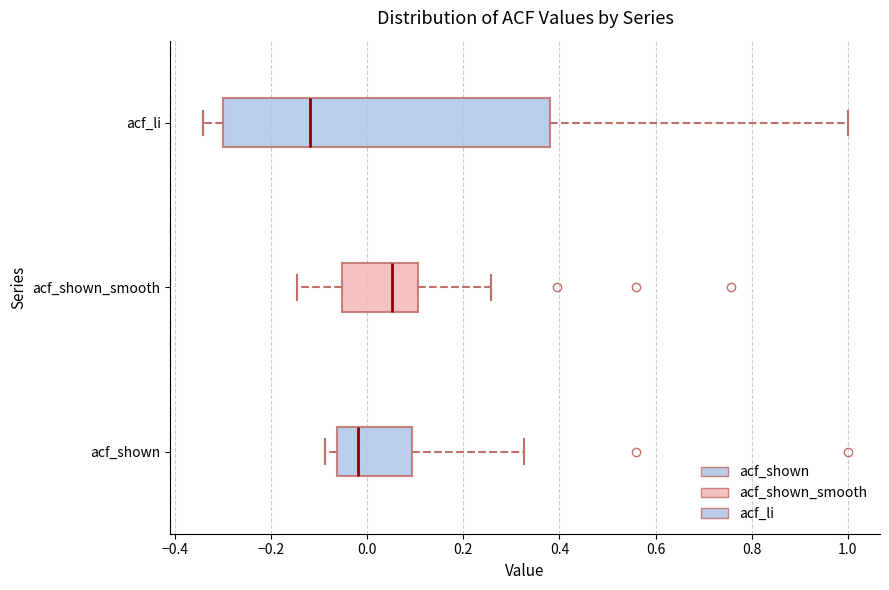

Where is the left edge of the box for acf_li on the x-axis? The values are not printed on the chart, so give them approximately, as read against the axis.

-0.30